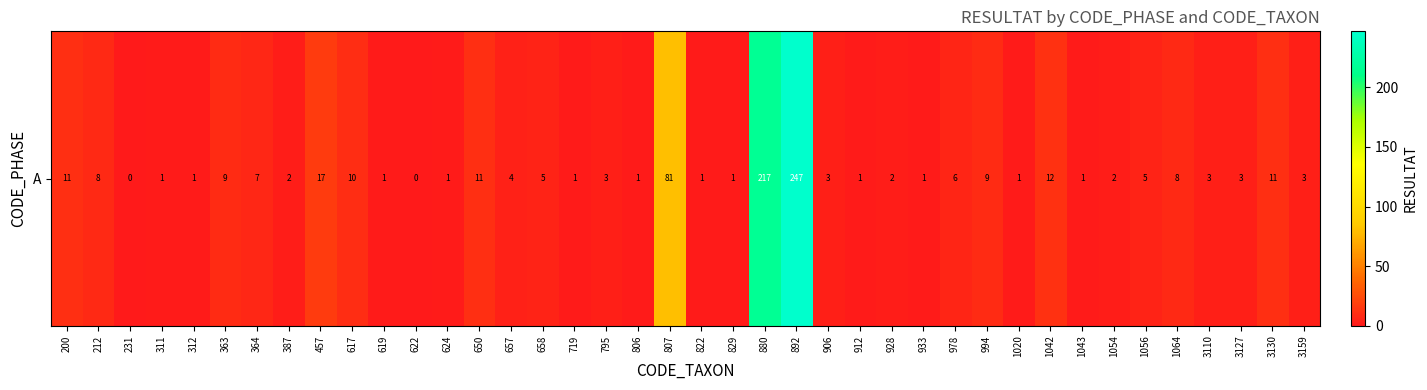

The value at 1064 is 3. True or false?

False